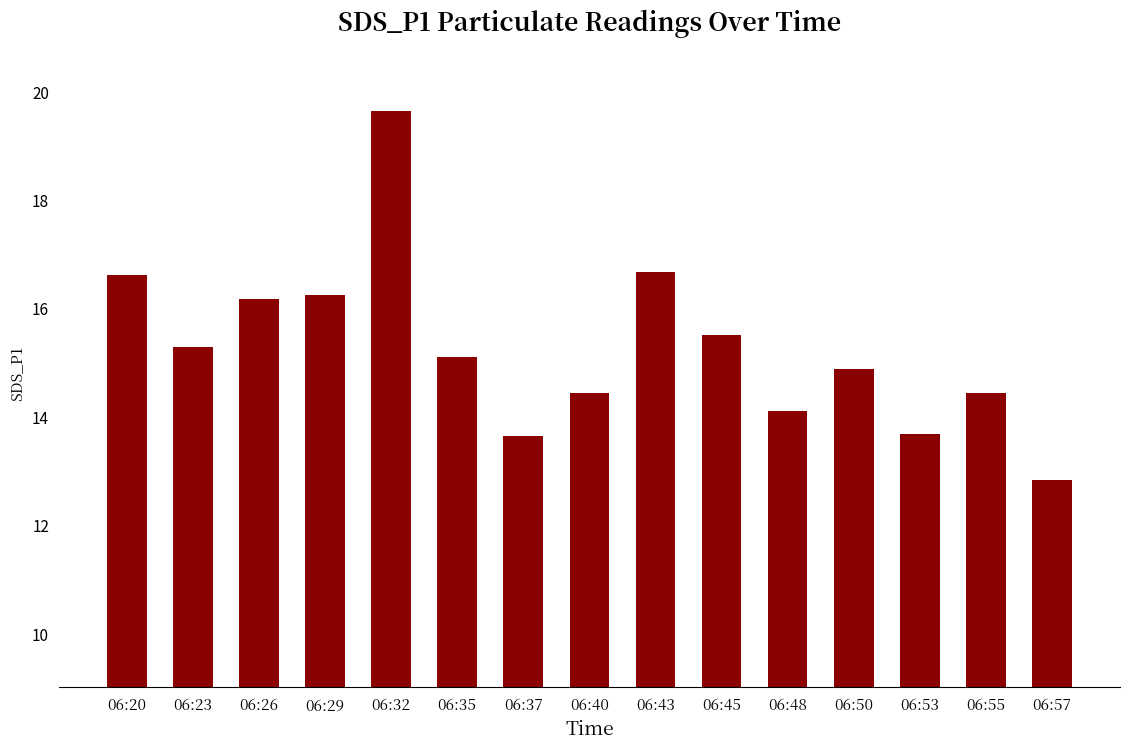

Are the bars grouped side by side (vs. stacked)?

No